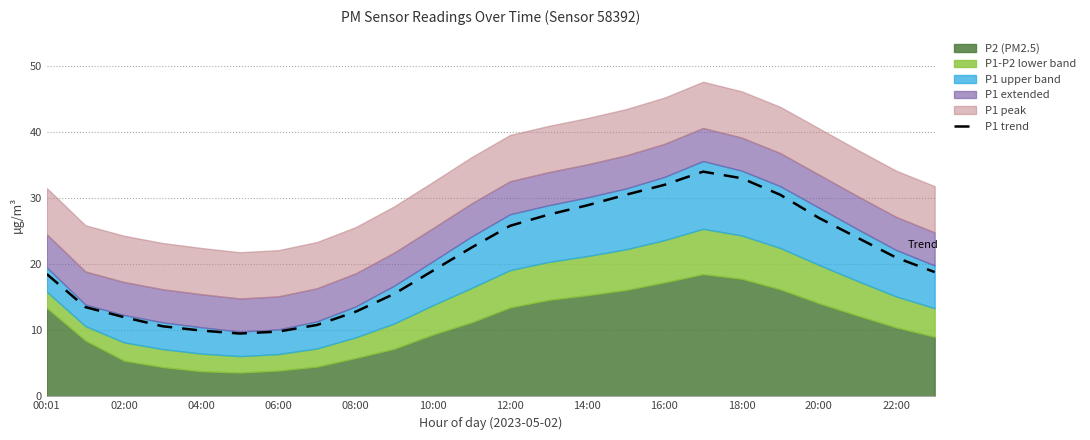

What is the sum of all values?

497.4